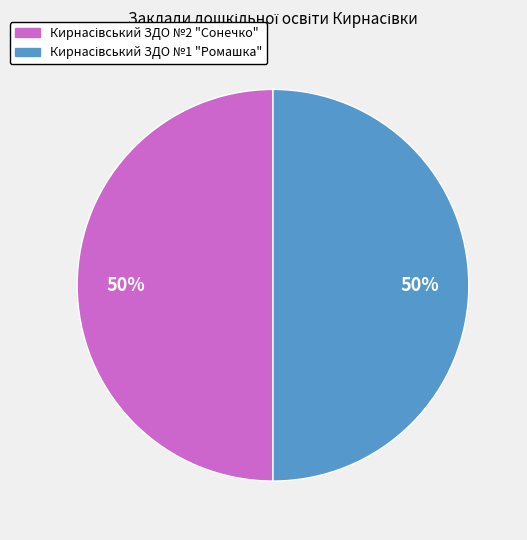

To the nearest percent, what is the average slice percentage?

50%